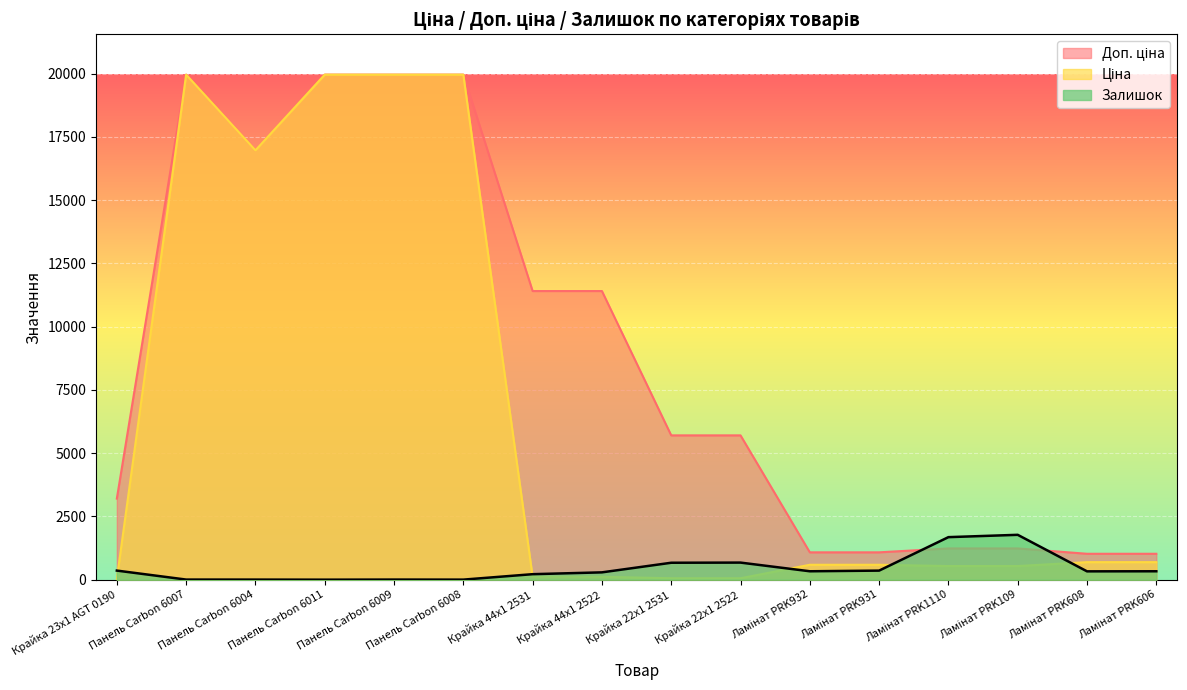

True or false: Залишок and Ціна intersect in this chart.

True